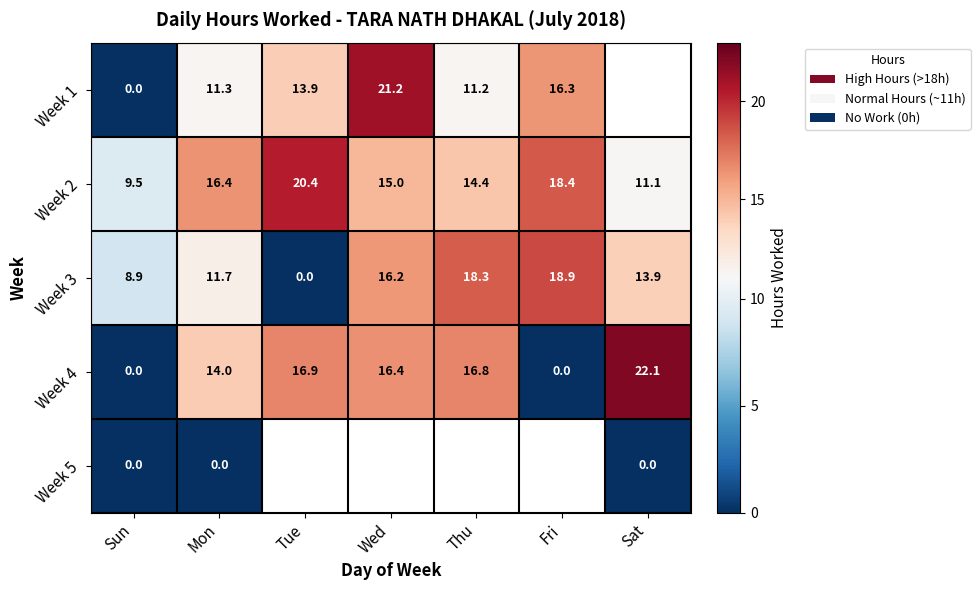

Where does the Week 2 series first go above 15?

Mon